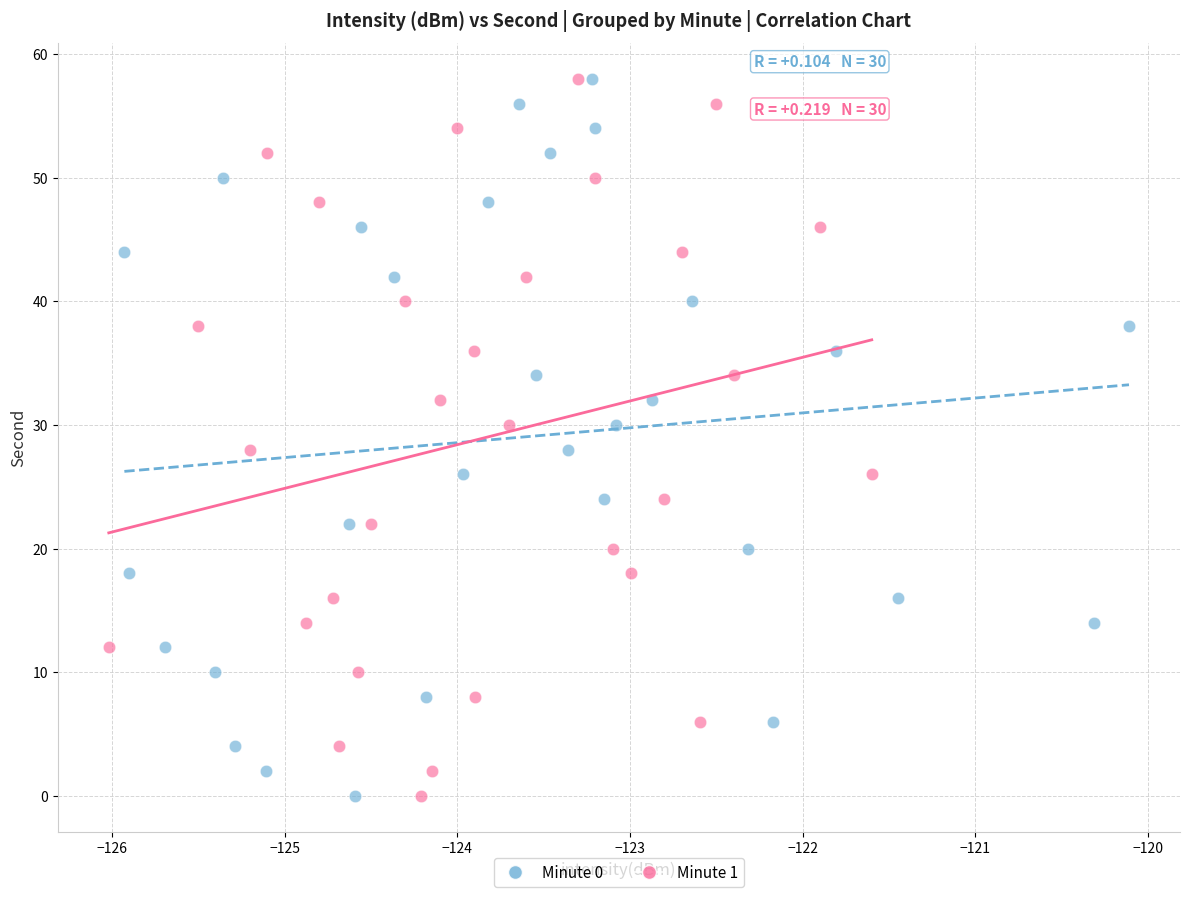

What are all the series names shown in the legend?

Minute 0, Minute 1